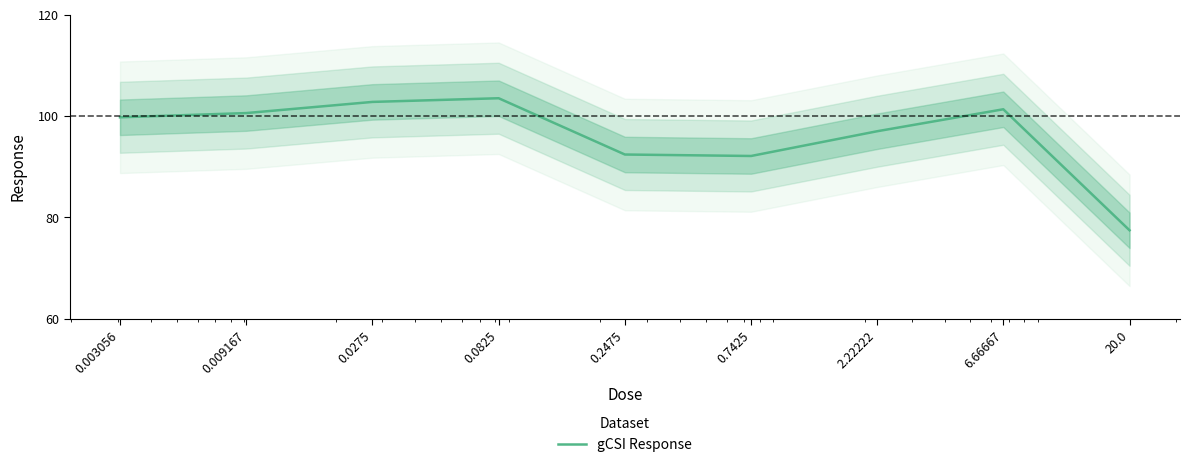

List the labels in order of value, smallest first.

20.0, 0.7425, 0.2475, 2.22222, 0.003056, 0.009167, 6.66667, 0.0275, 0.0825